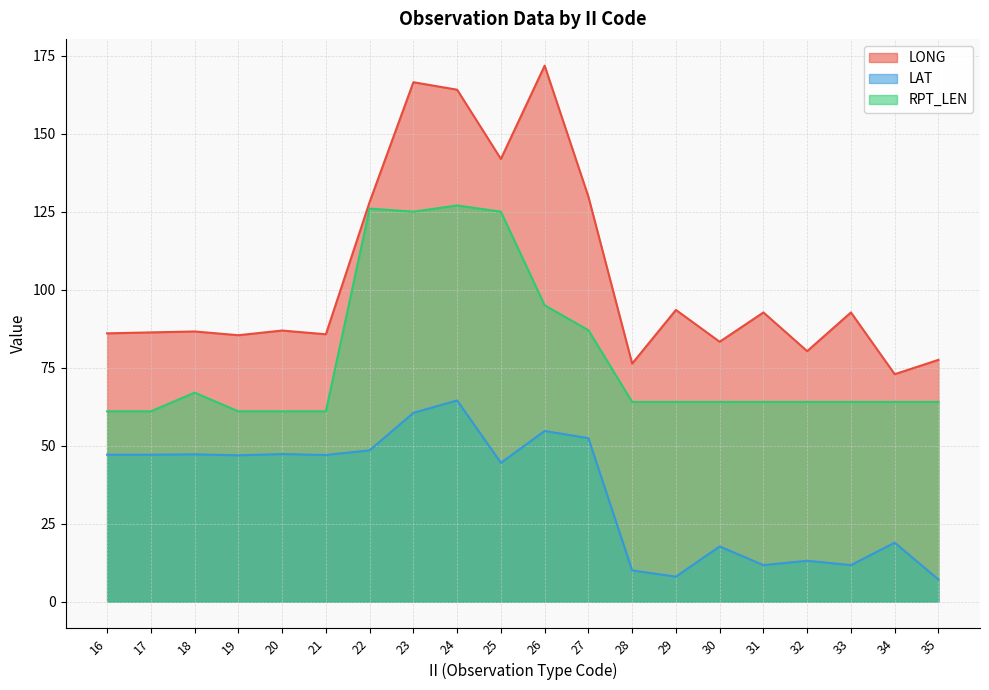

Between 21 and 31, which is larger?

31